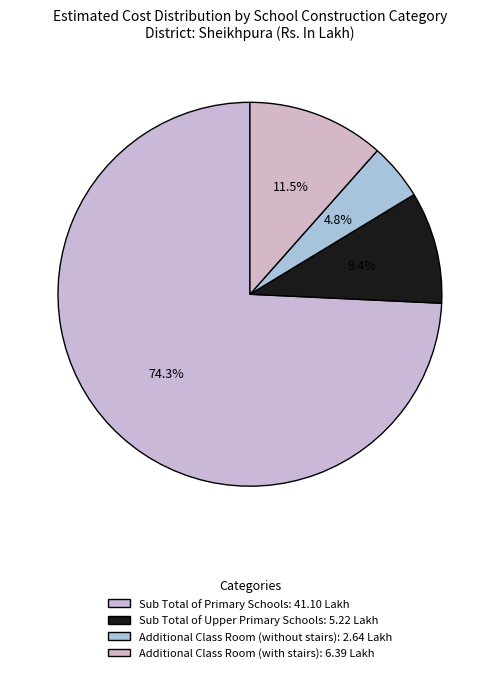

What percentage is the Sub Total of Upper Primary Schools slice, to the nearest percent?

9%